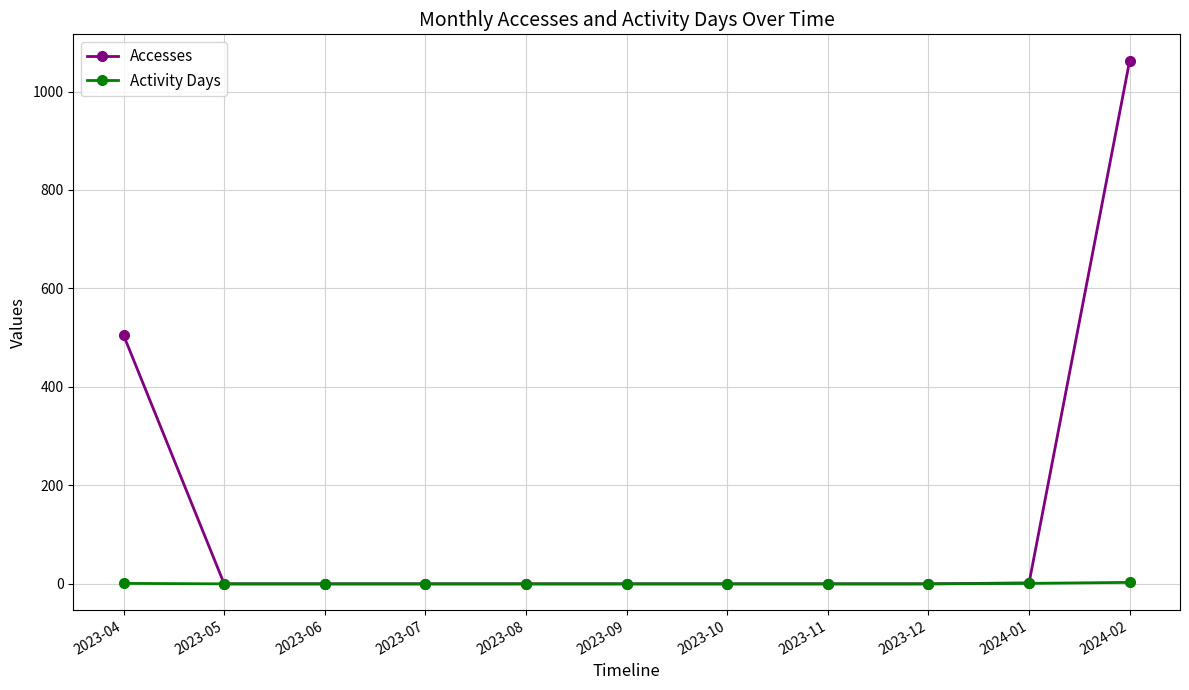

How many data points in Activity Days are above 0?

3